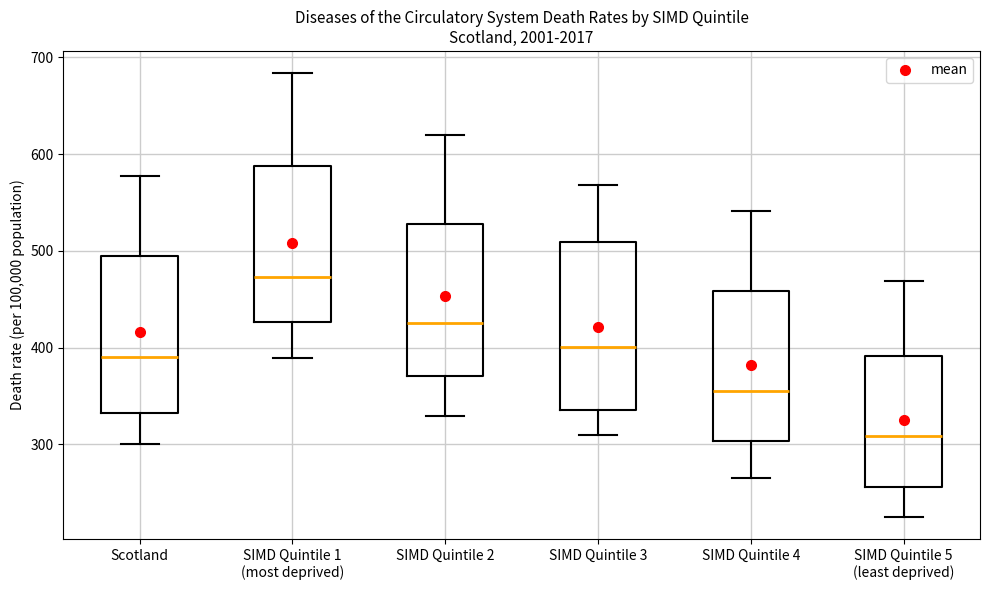

Where does the lower whisker of the box for Scotland end on the y-axis? The values are not printed on the chart, so give them approximately, as read against the axis.

300